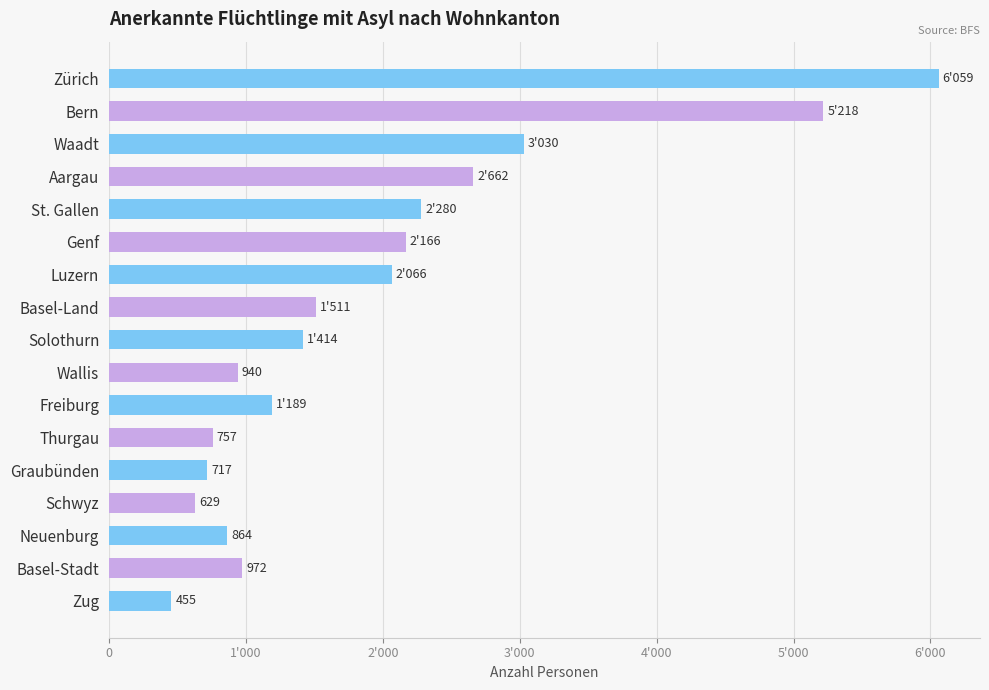

What is the average value?

1937